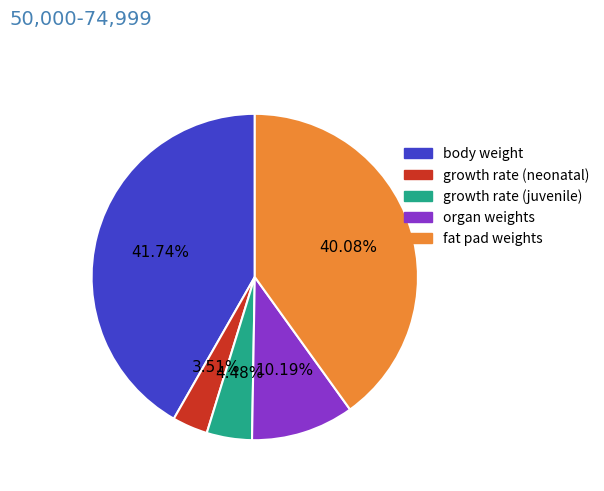

Do body weight and growth rate (juvenile) together represent more than half of the pie?

No